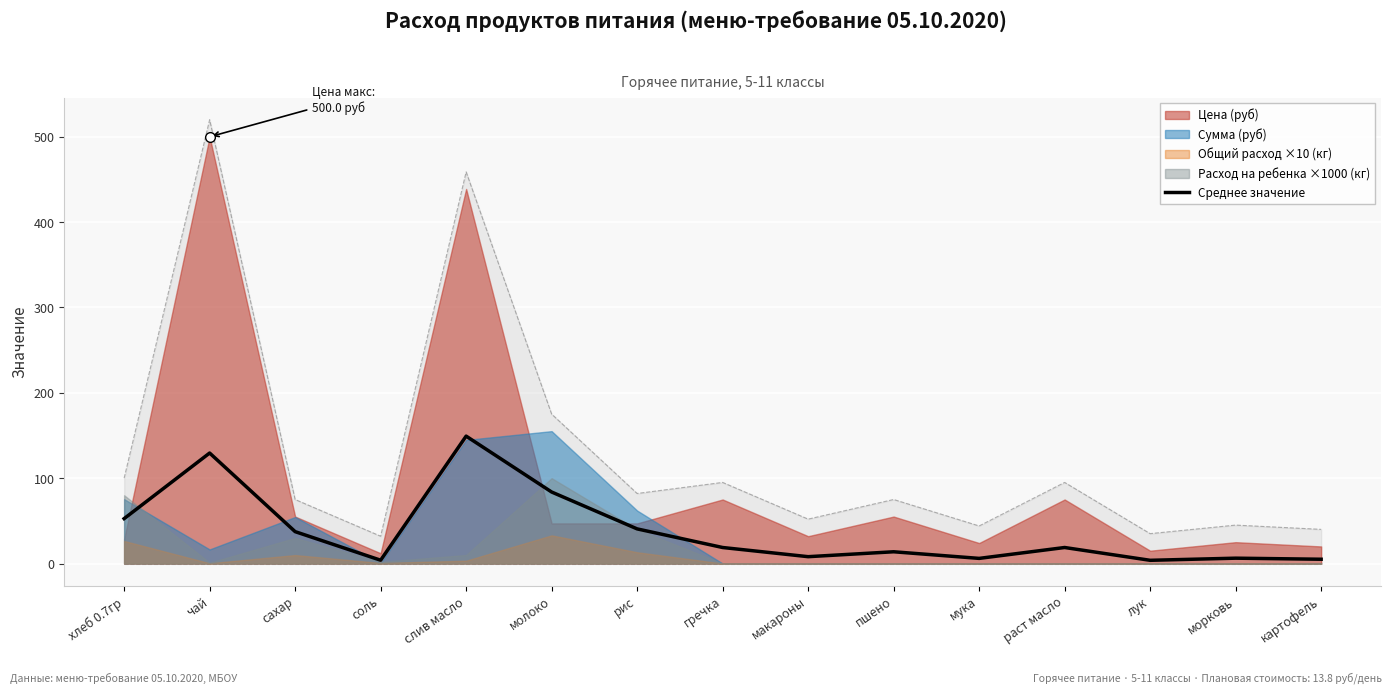

What is the ratio of the value at рис to the value at морковь?

6.5